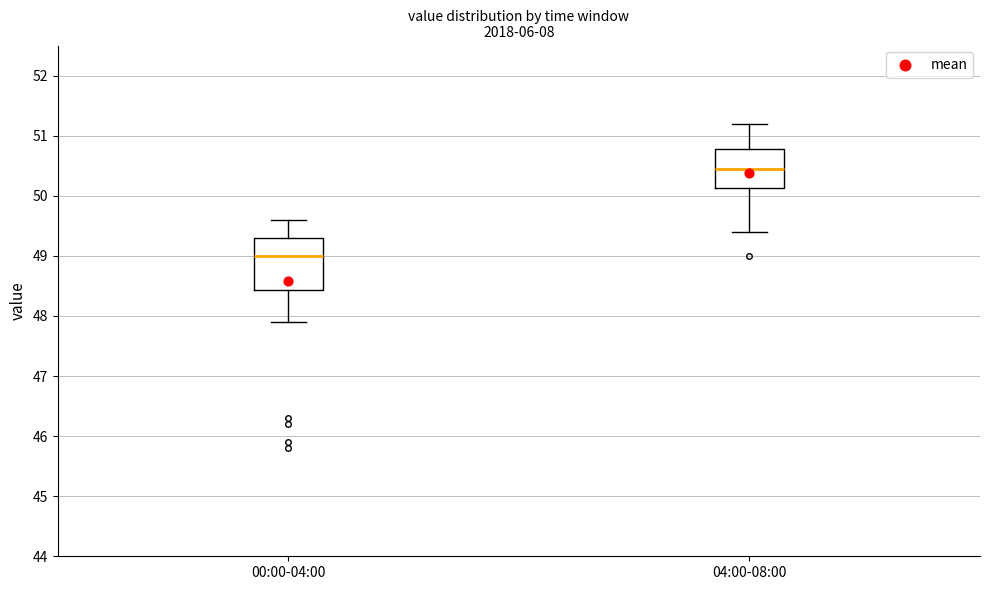

Comparing the boxes themselves (not the whiskers), which one is the tallest?

00:00-04:00